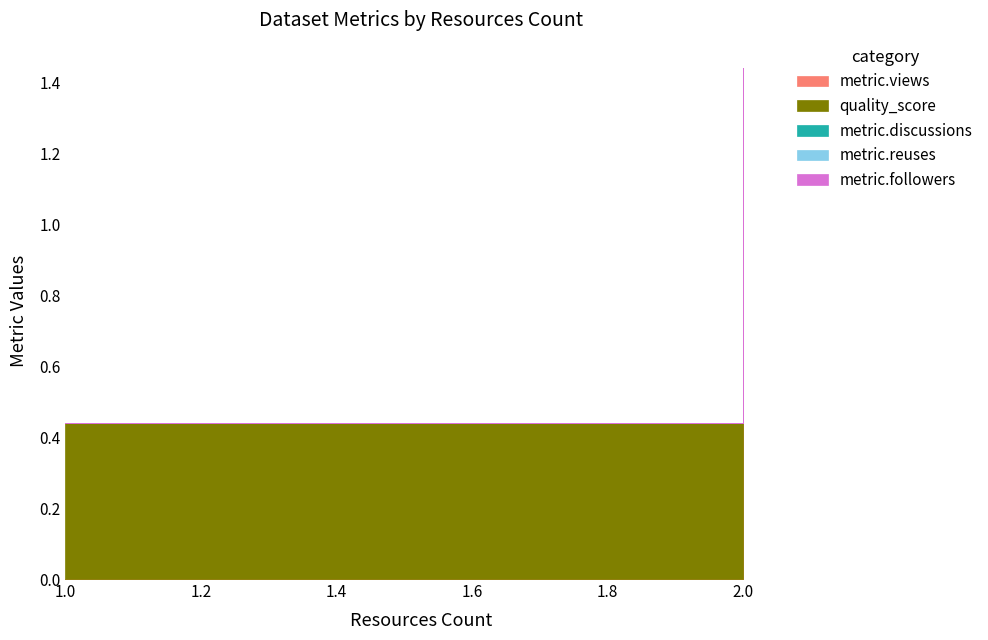

Is the value of metric.views at 2 greater than the value of metric.reuses at 2?

No